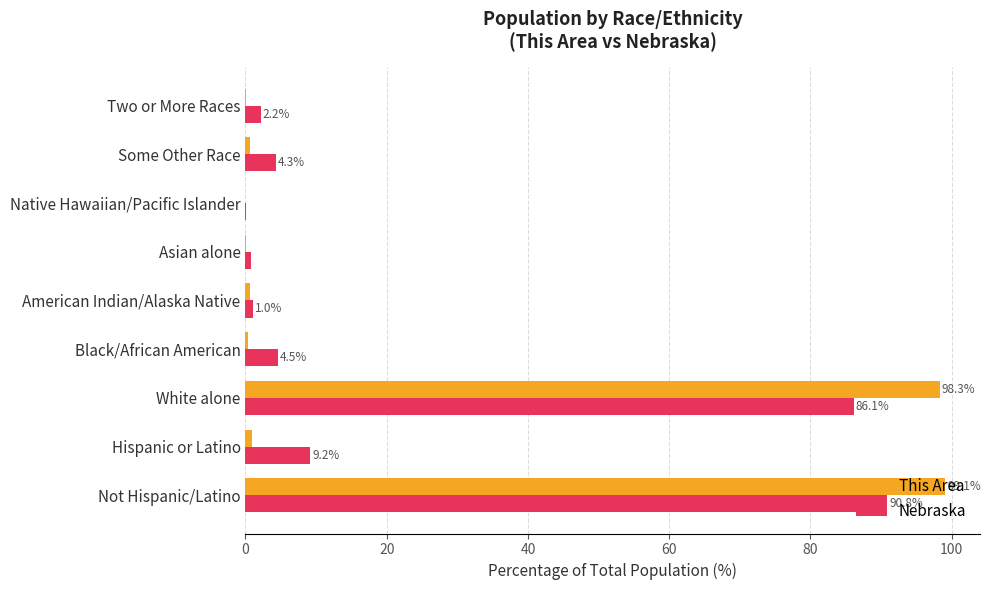

Where is This Area nearest to the value 49?

Hispanic or Latino